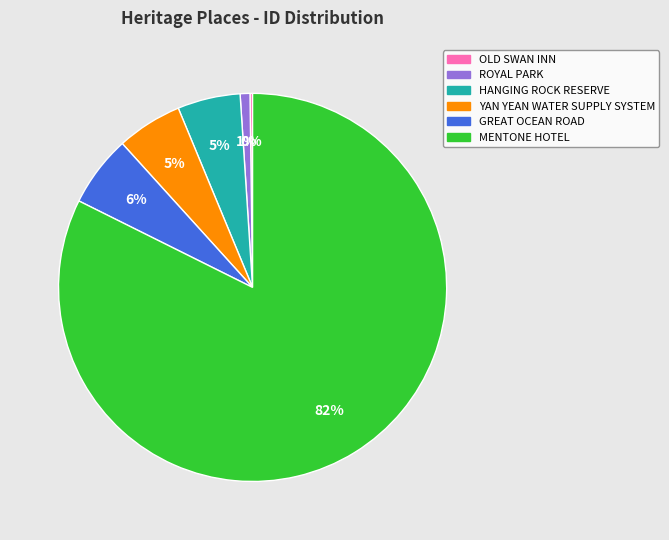

To the nearest percent, what is the combined percentage of MENTONE HOTEL and HANGING ROCK RESERVE?

88%